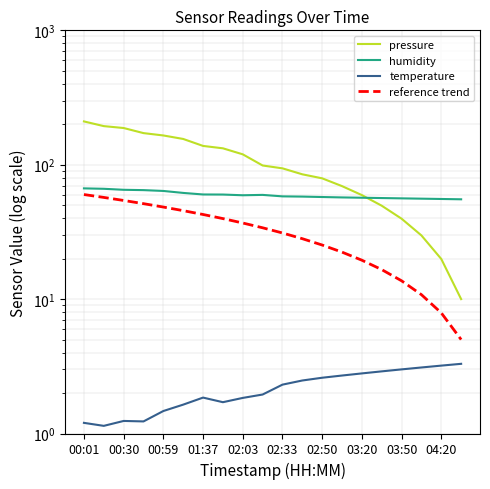

True or false: reference trend and pressure cross at least once.

False